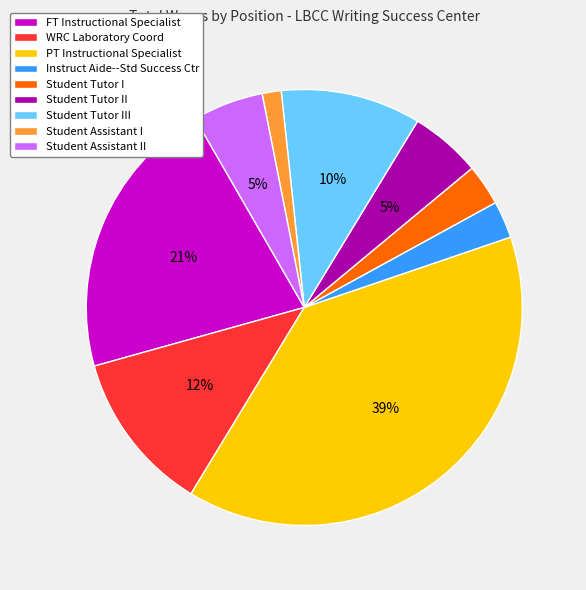

How many slices are in this pie chart?

9